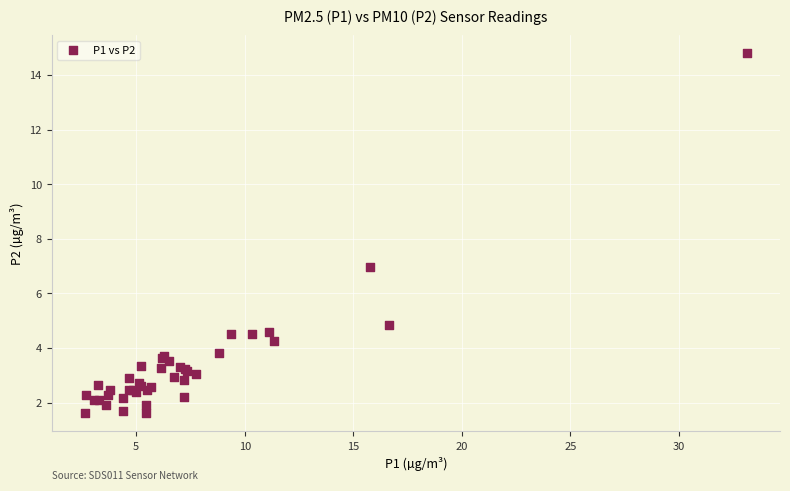

What Y value in the scatter plot is closest to 8?

7.0